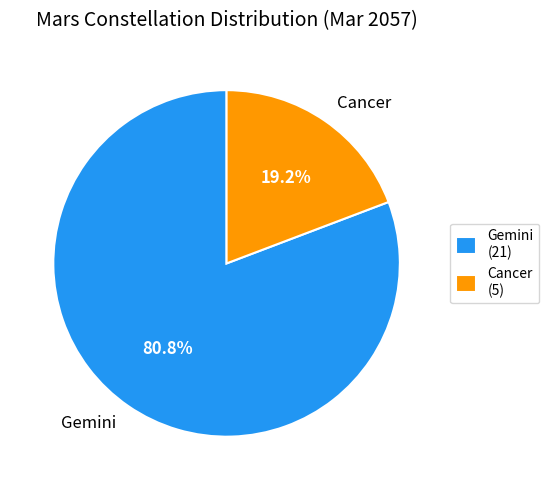

Which slice represents more than half of the pie?

Gemini